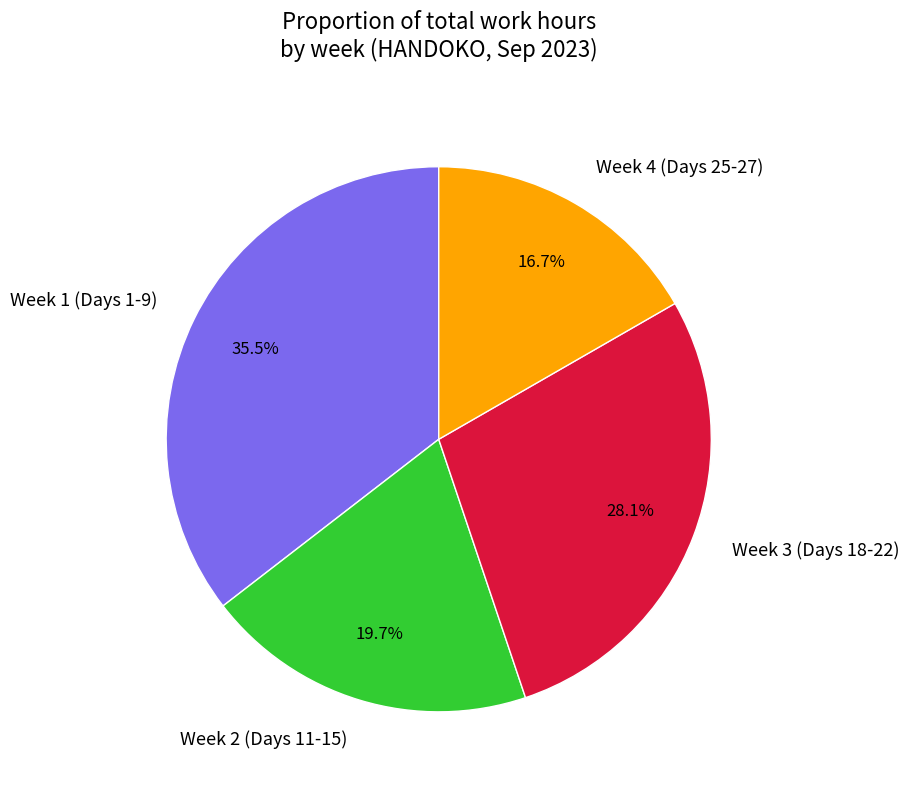

How many segments does this pie chart have?

4